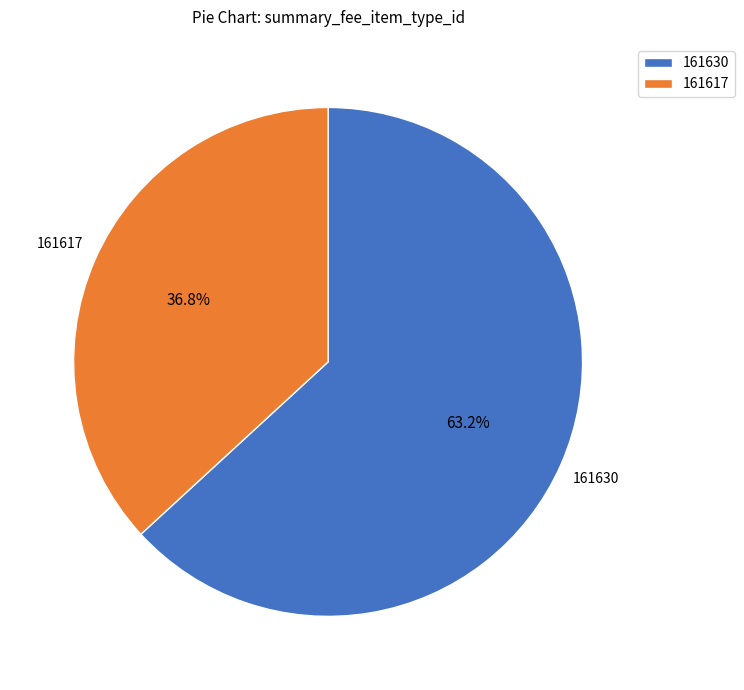

Is there any slice that represents more than half of the pie?

Yes